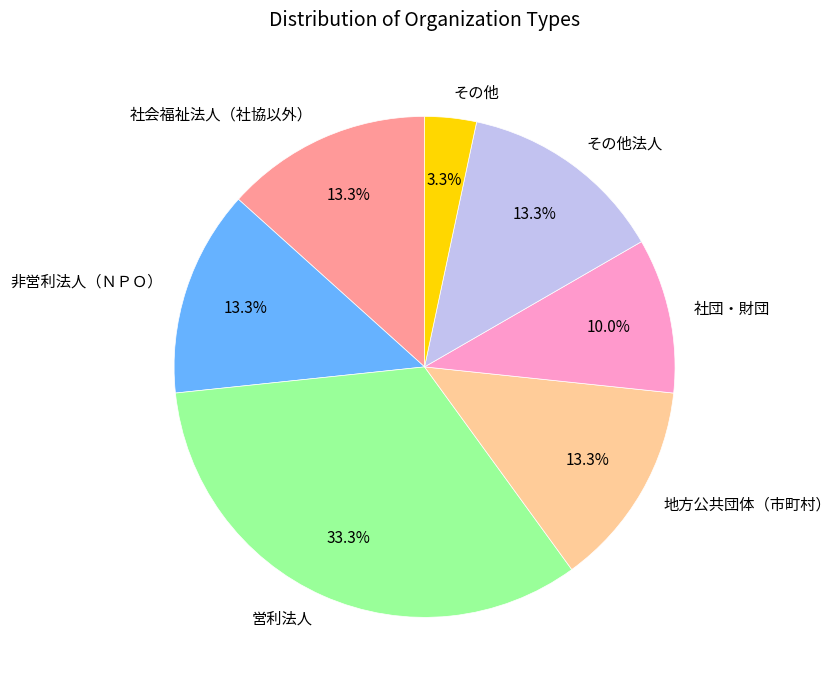

What is the total percentage of その他 and 営利法人?

36.7%